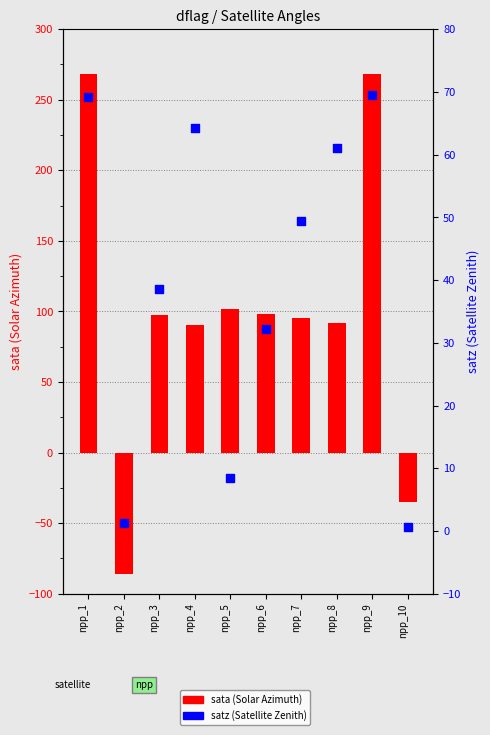

At which category is the sum across all series the highest?

npp_9